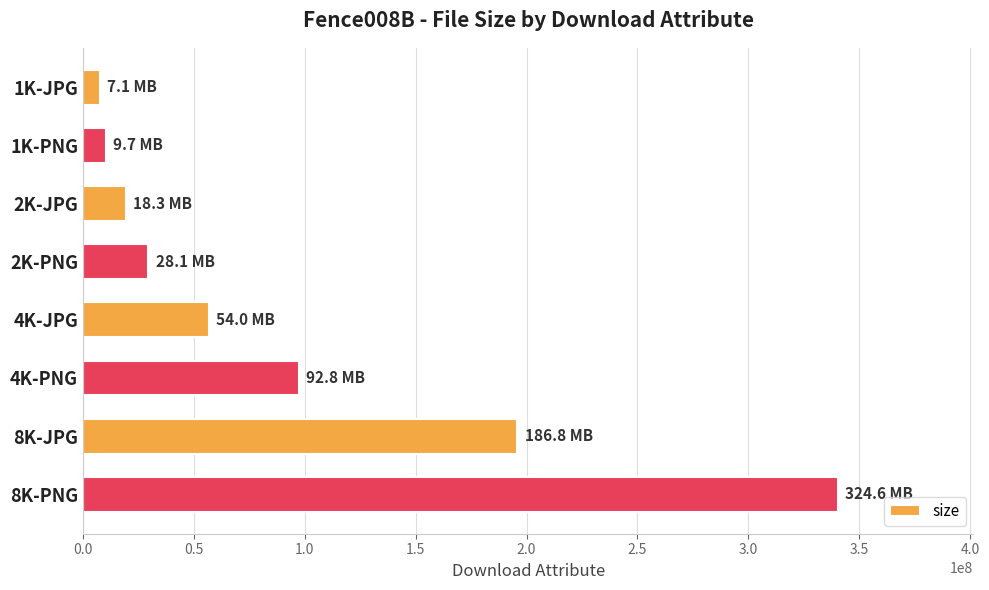

What is the average value?

94549438